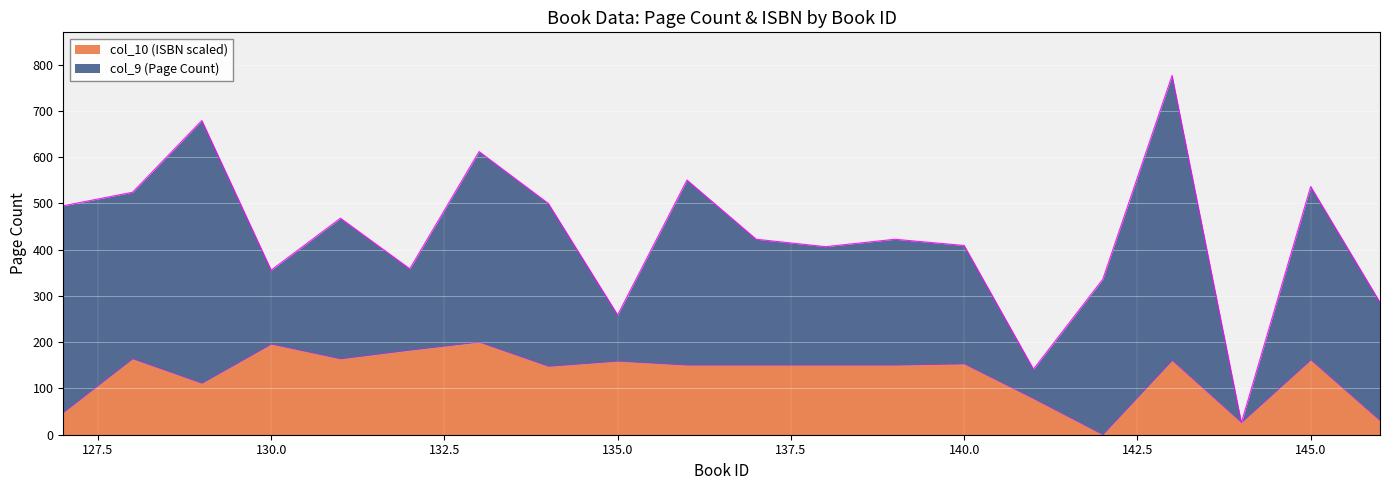

How many categories are shown in the chart?

20